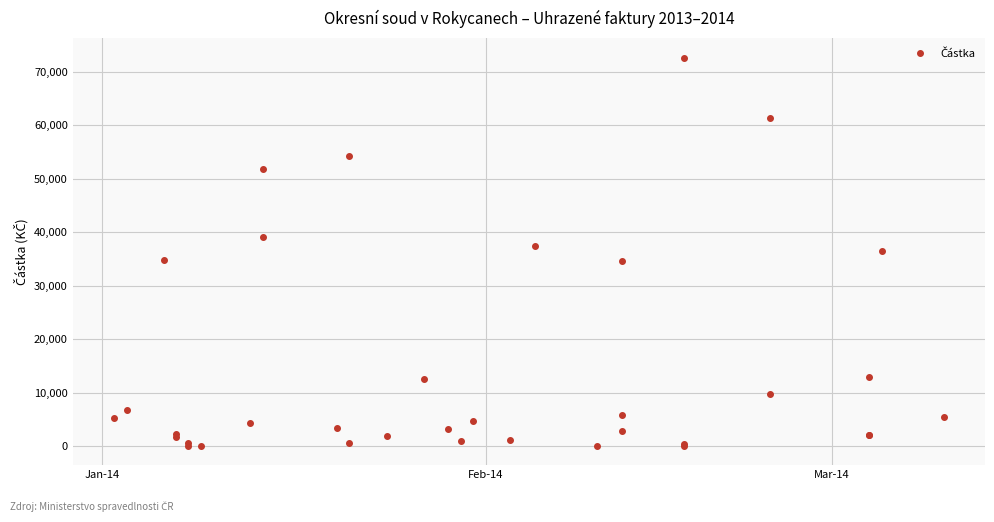

What is the difference between the maximum and minimum values?

72548.3